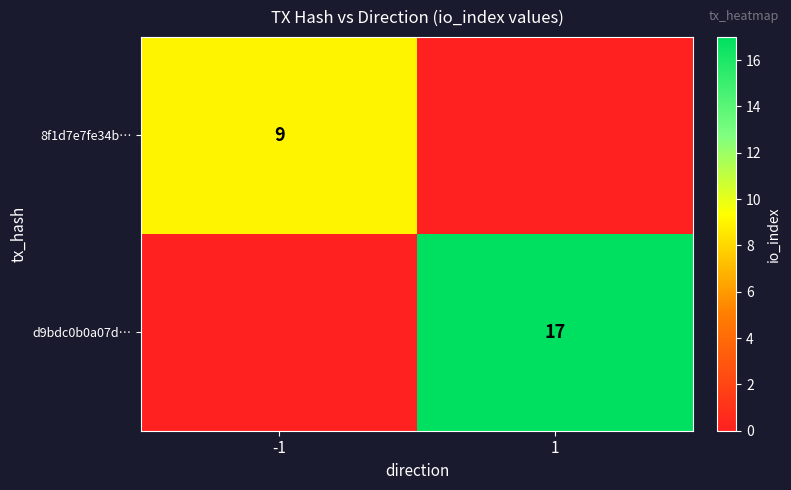

Is it true that d9bdc0b0a07d… equals 5 at 1?

False